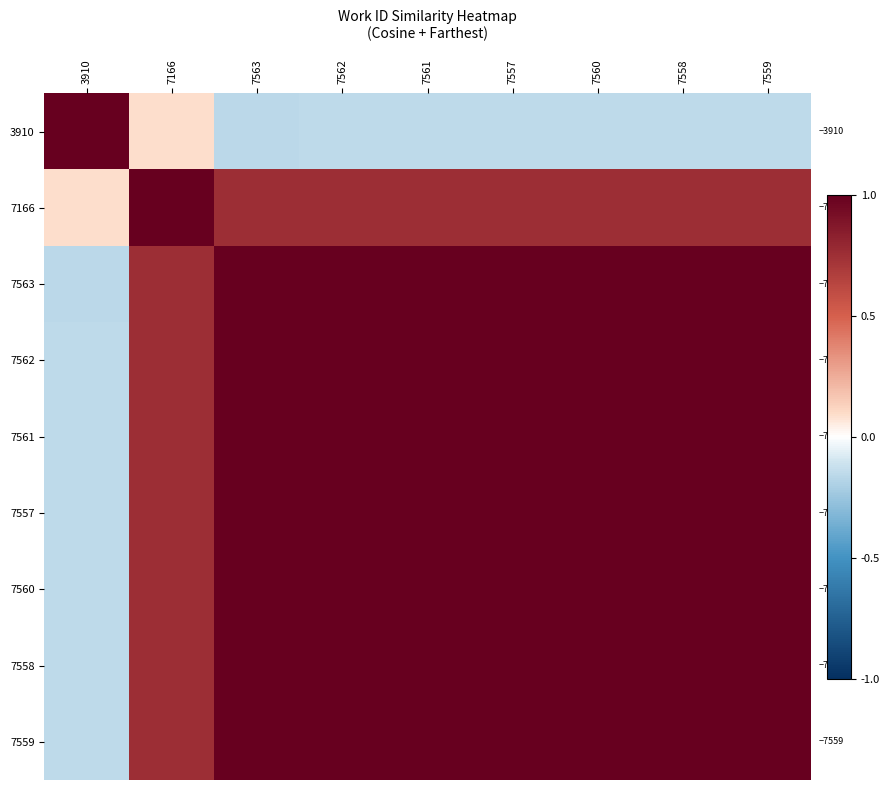

What is the smallest value displayed?

-0.2